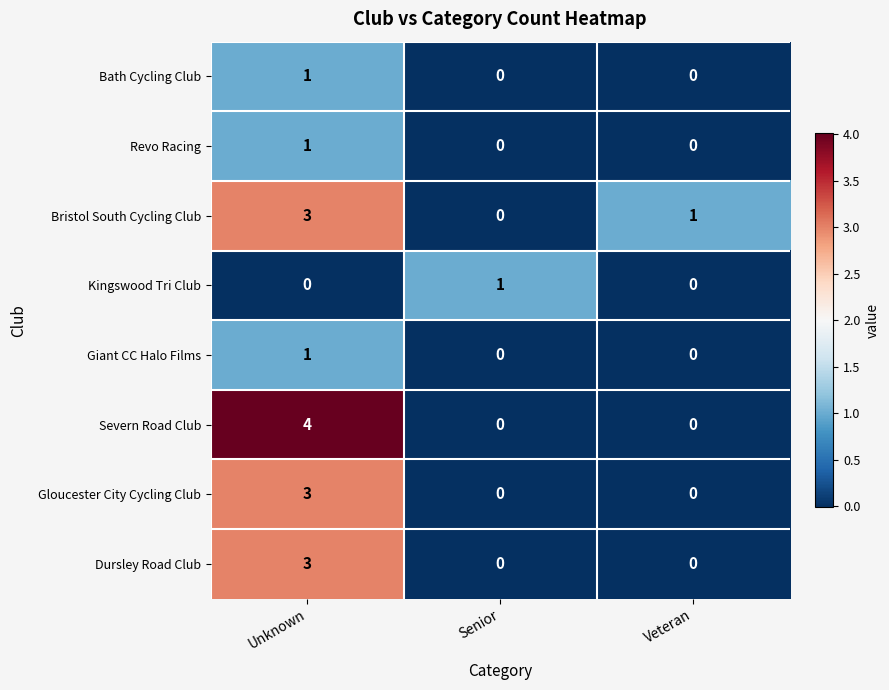

At which category is the sum across all series the highest?

Unknown